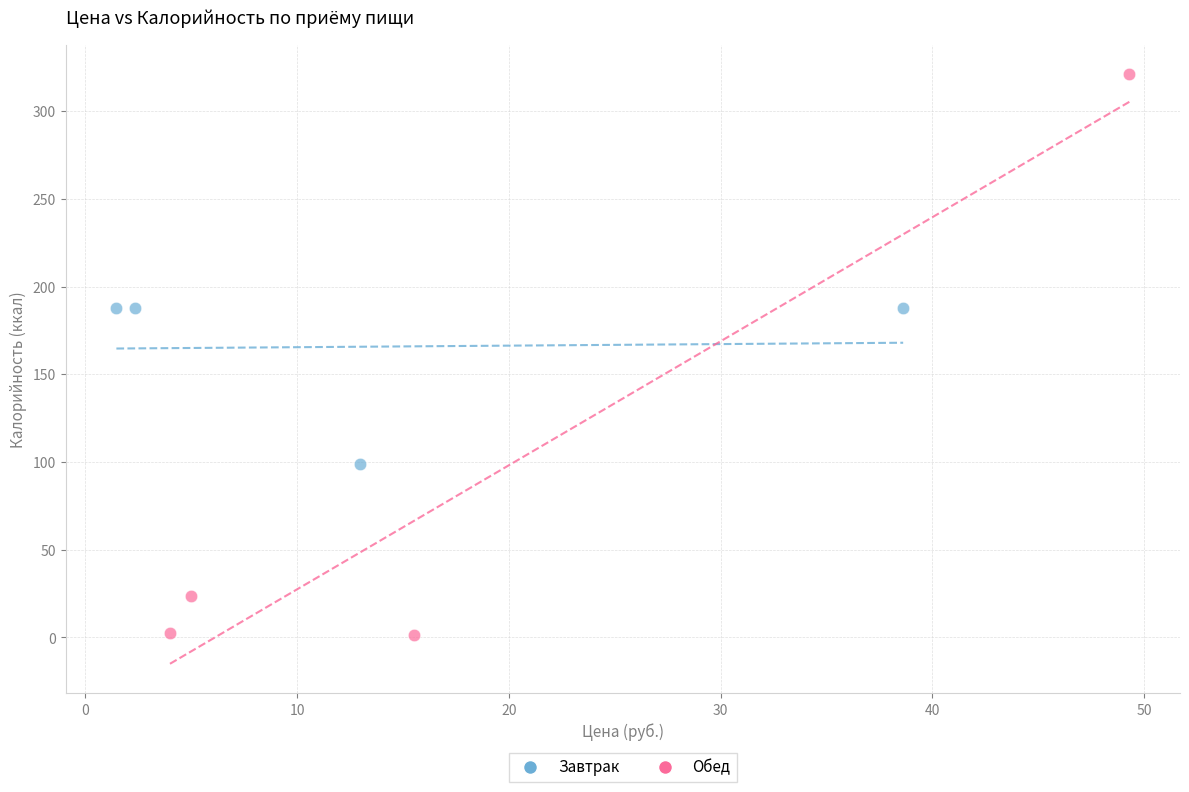

Which series contains the lowest Y value?

Обед